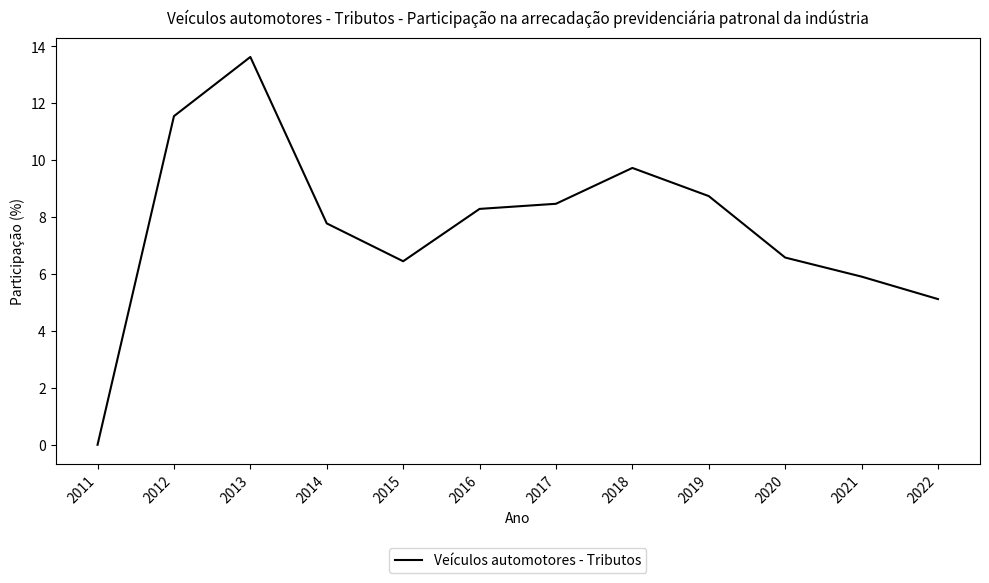

What is the change in value from 2021 to 2022?

-0.8